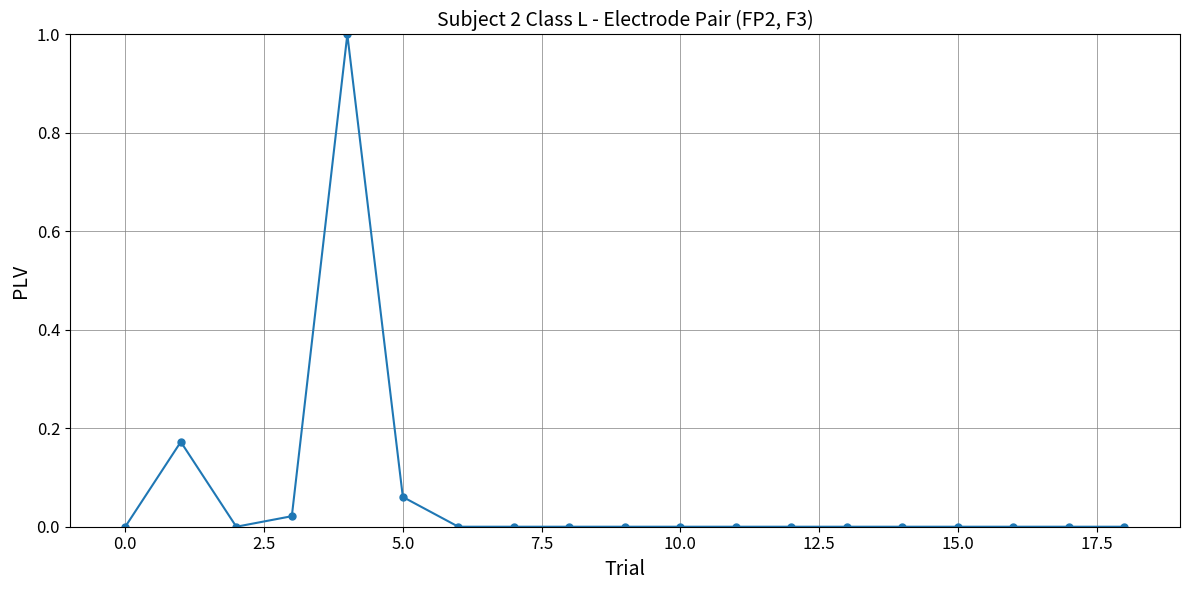

Count the number of categories in the chart.

19